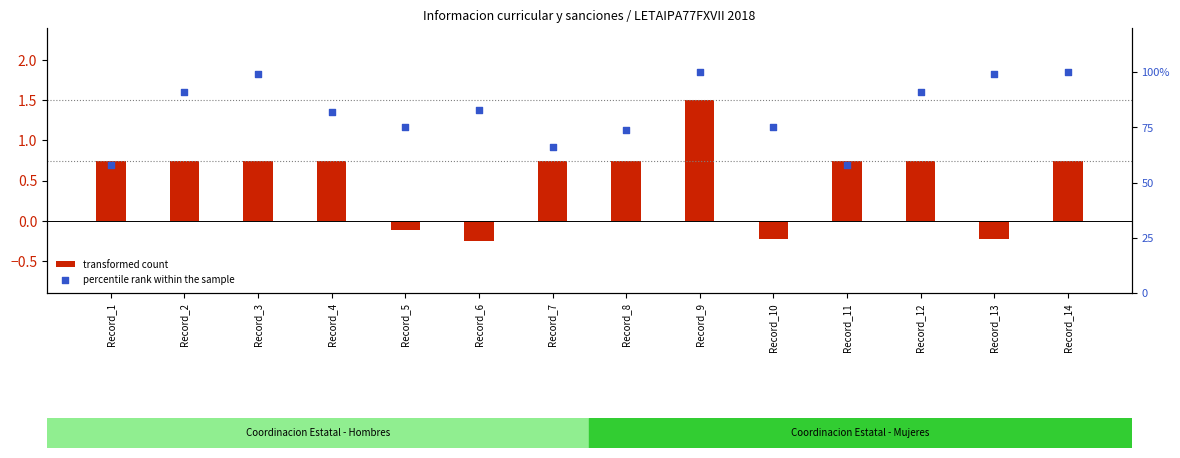

Which series has the widest spread of Y values?

percentile rank within the sample